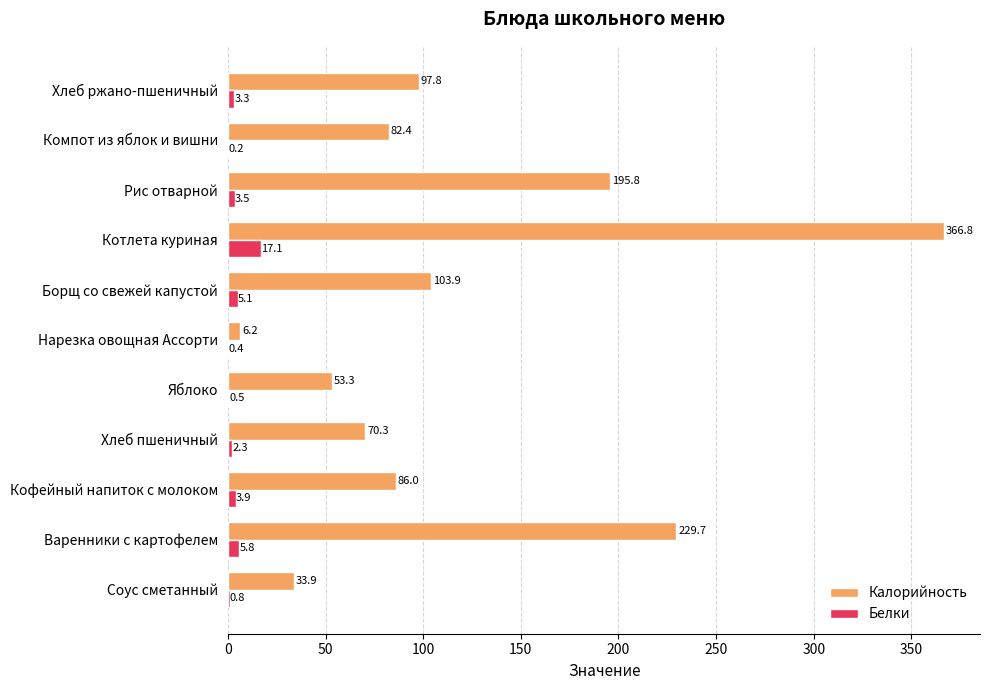

At which label is Белки closest to 8?

Варенники с картофелем